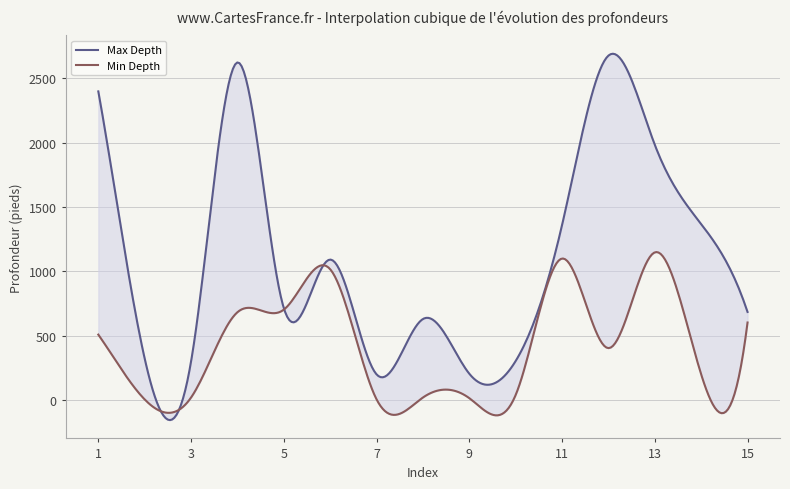

Reading right to left, list all the values displayed in this chart.

Max Depth: 15=685	14=1368	13=1984	12=2677	11=1360	10=304	9=205	8=630	7=200	6=1092	5=715	4=2624	3=300	2=323	1=2399
Min Depth: 15=603	14=200	13=1148	12=404	11=1100	10=40	9=15	8=20	7=6	6=1017	5=703	4=683	3=20	2=5	1=509